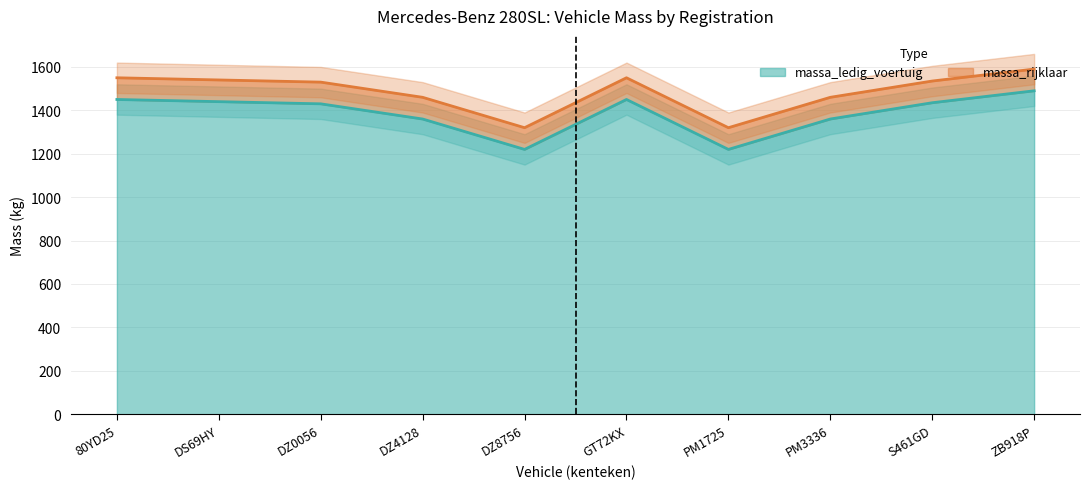

How many data points in massa_ledig_voertuig are above 1435?

4